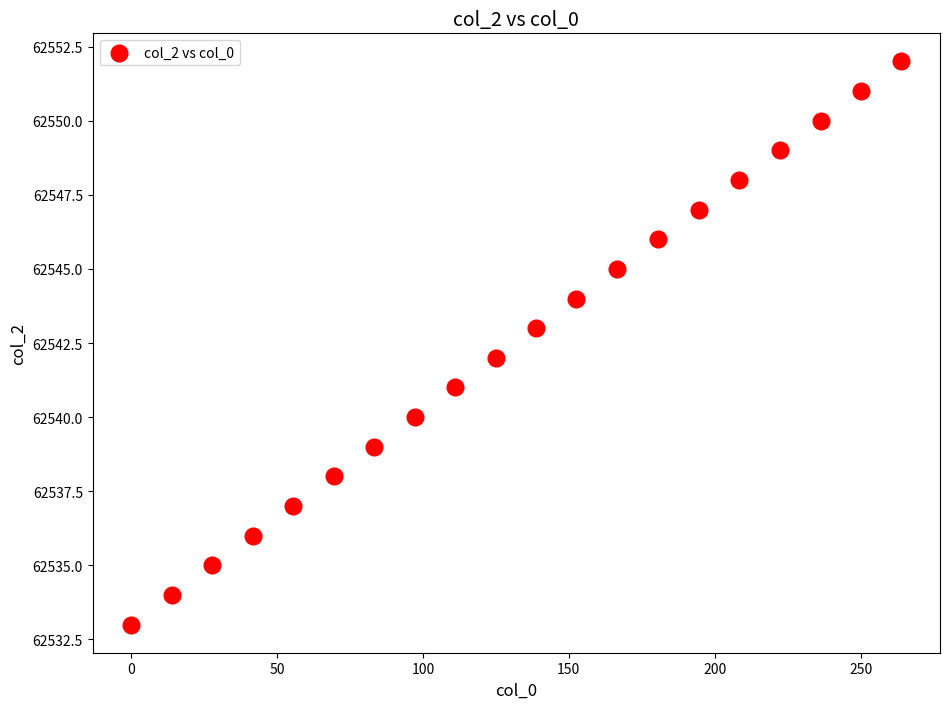

What is the range of Y values (max minus min)?

19